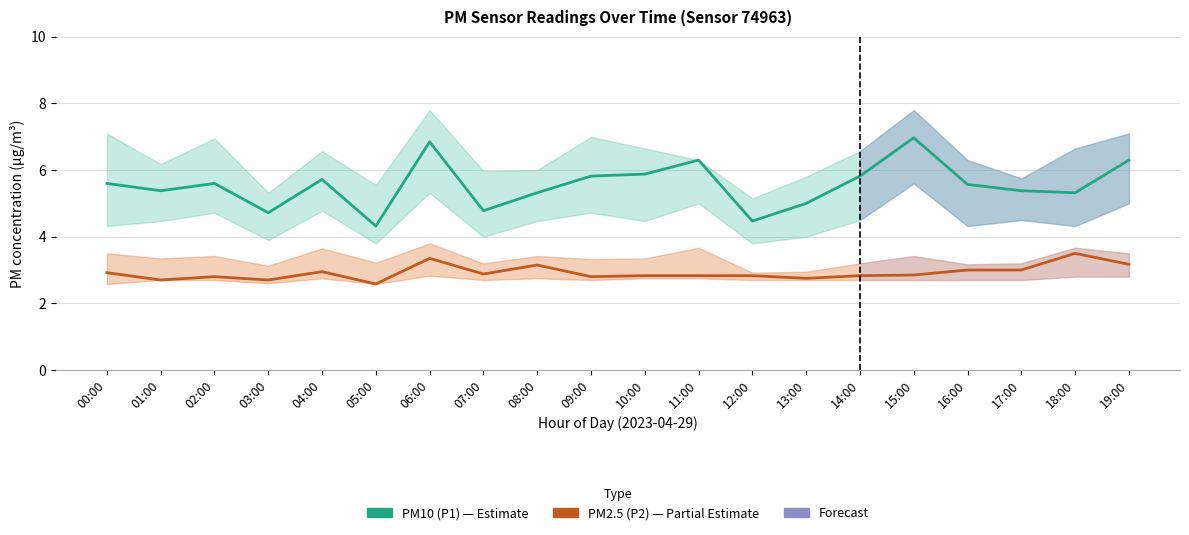

Is it true that PM2.5 (P2) equals 2.8 at 13:00?

True